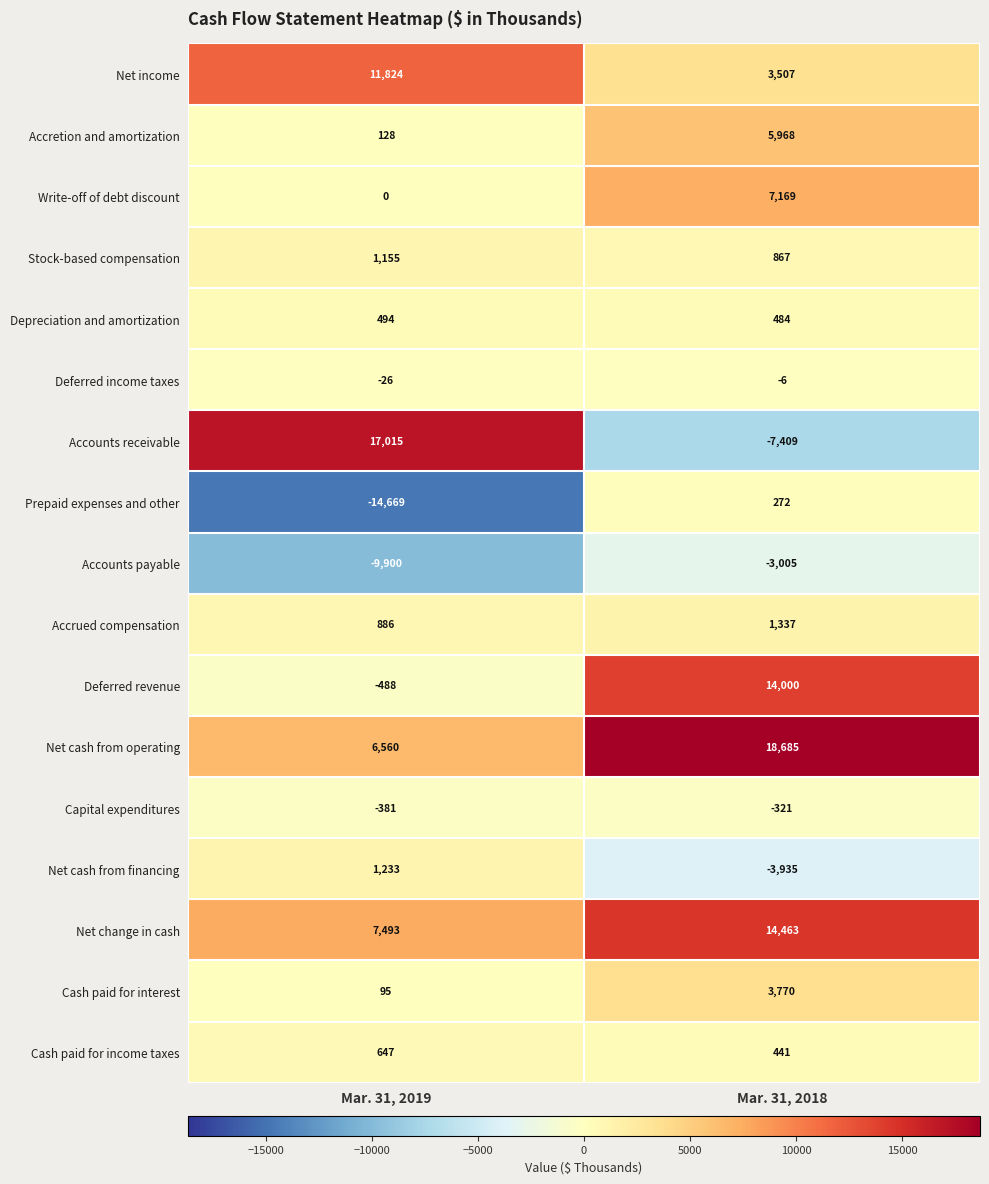

At Mar. 31, 2018, list the series in order from smallest to largest.

Accounts receivable, Net cash from financing, Accounts payable, Capital expenditures, Deferred income taxes, Prepaid expenses and other, Cash paid for income taxes, Depreciation and amortization, Stock-based compensation, Accrued compensation, Net income, Cash paid for interest, Accretion and amortization, Write-off of debt discount, Deferred revenue, Net change in cash, Net cash from operating